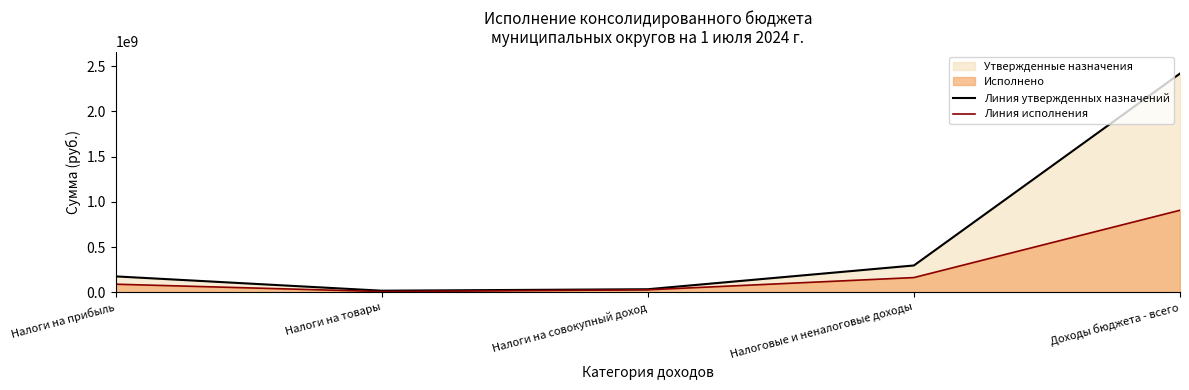

At which label does Линия утвержденных назначений first exceed 176535000?

Налоговые и неналоговые доходы